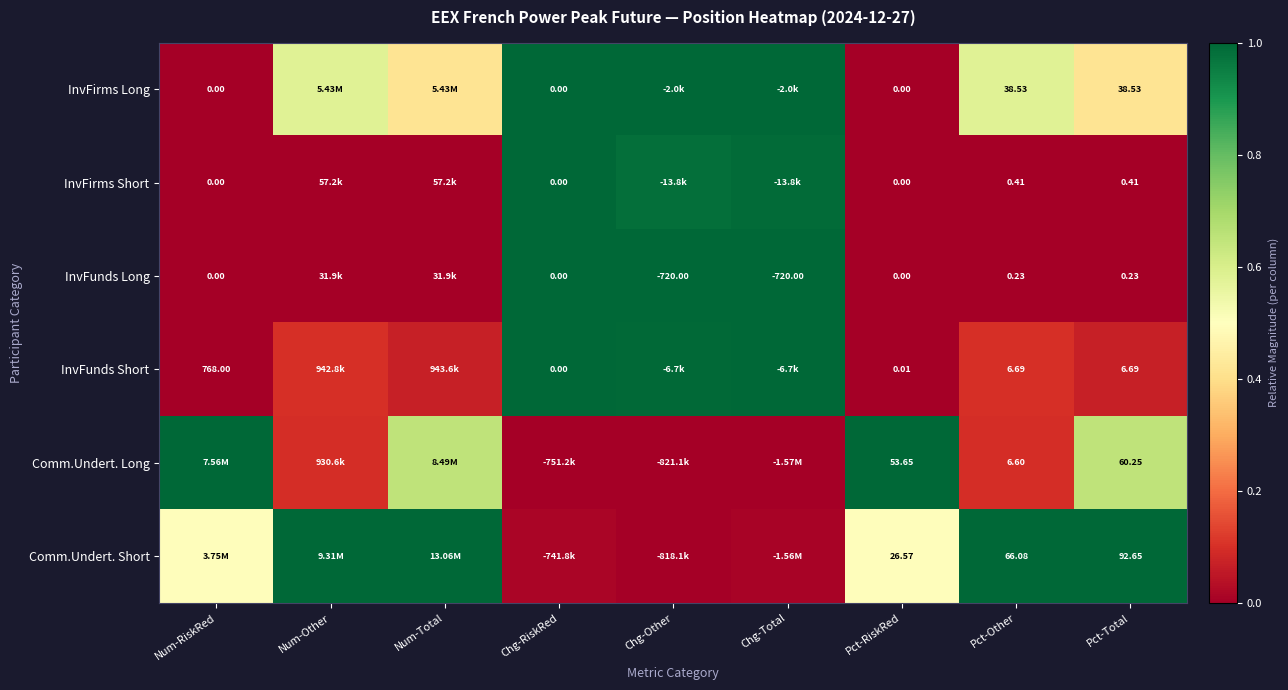

At Pct-Total, list the series in order from largest to smallest.

Comm.Undert. Short, Comm.Undert. Long, InvFirms Long, InvFunds Short, InvFirms Short, InvFunds Long